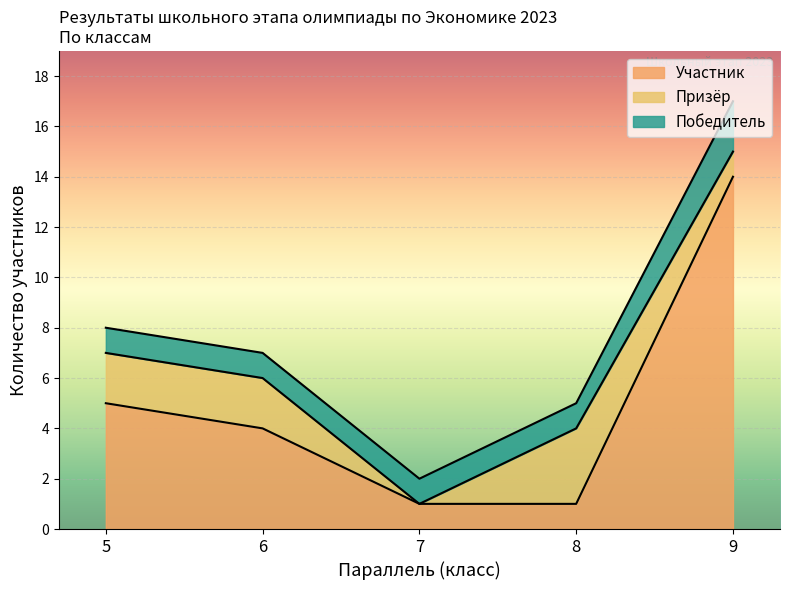

True or false: Призёр and Победитель cross at least once.

True